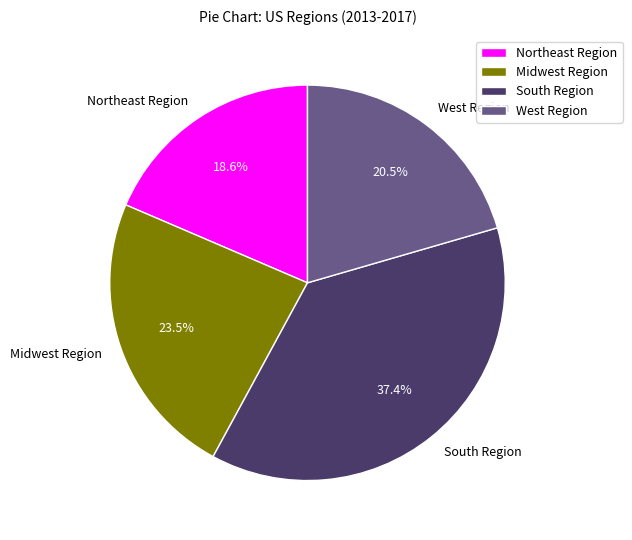

Rank the categories by value from highest to lowest.

South Region, Midwest Region, West Region, Northeast Region